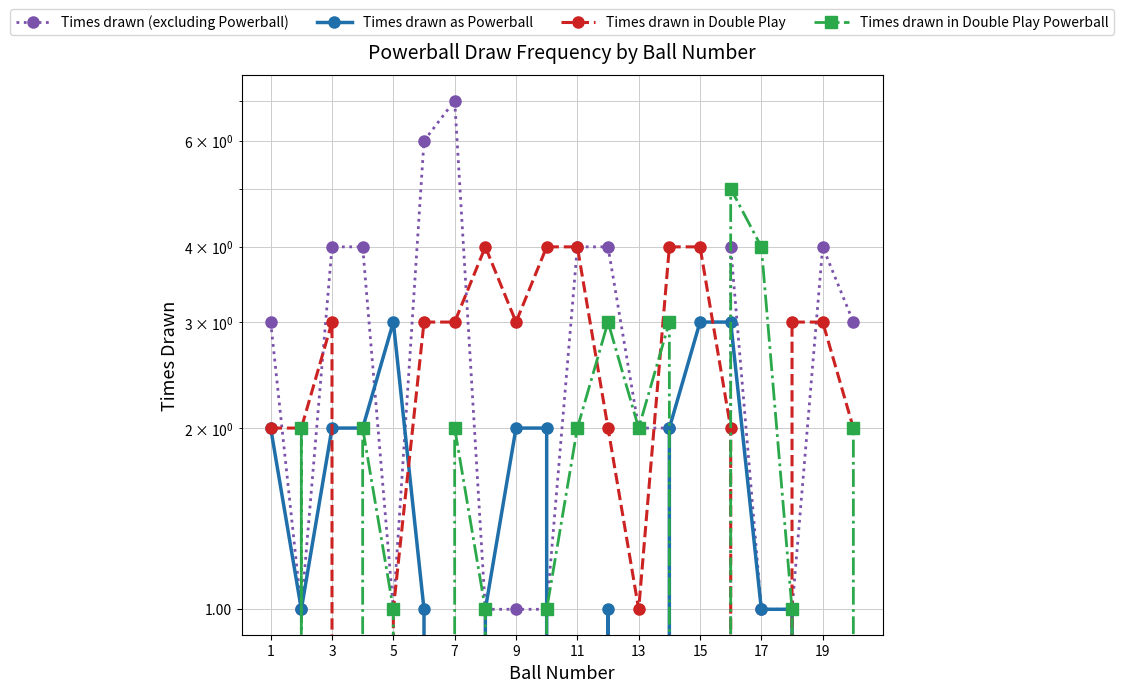

At how many categories does at least one series exceed 1?

20